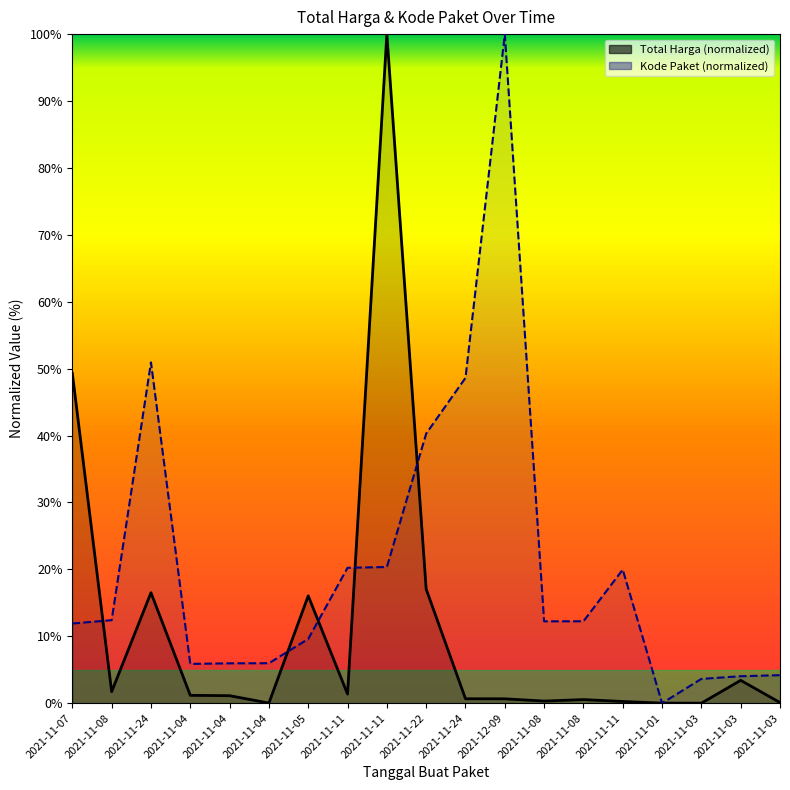

What is the difference between the second highest and minimum values in the Total Harga series?

49.3